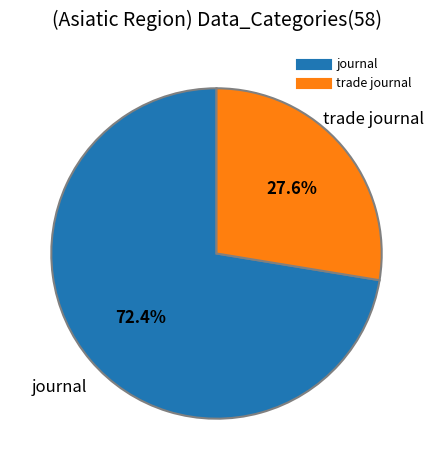

To the nearest percent, what portion does trade journal represent?

28%